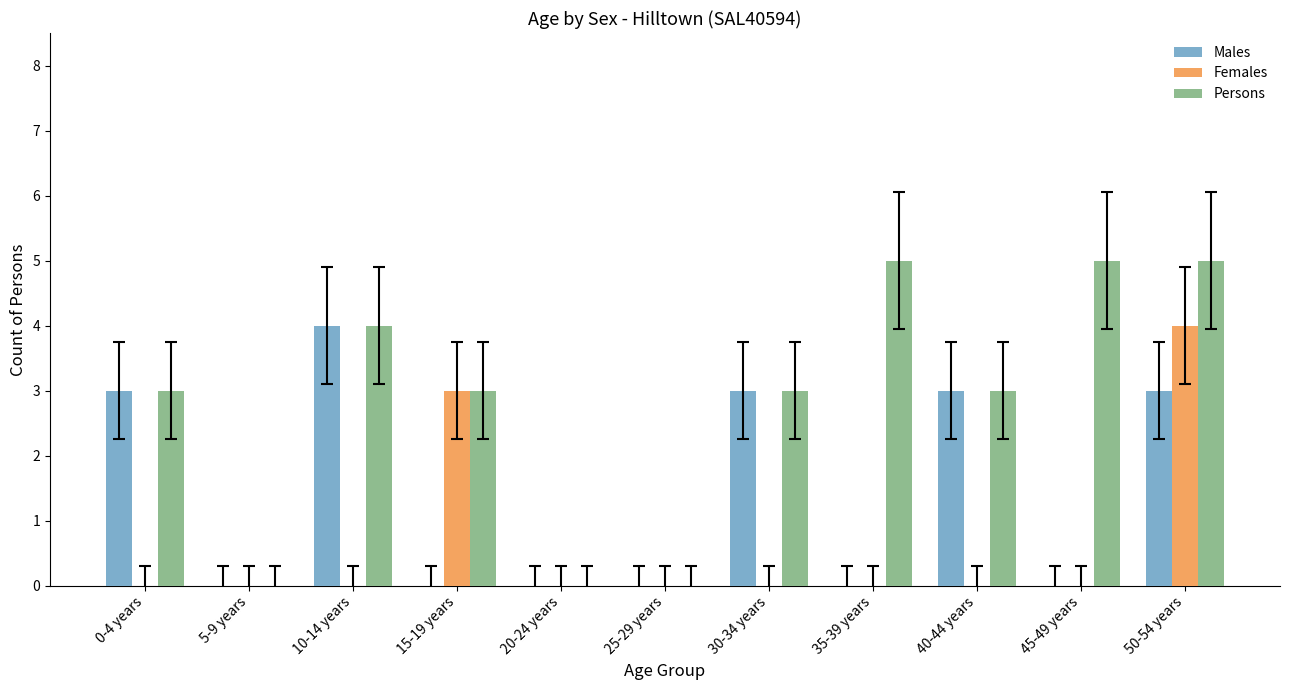

What is the total value across all series at 35-39 years?

5